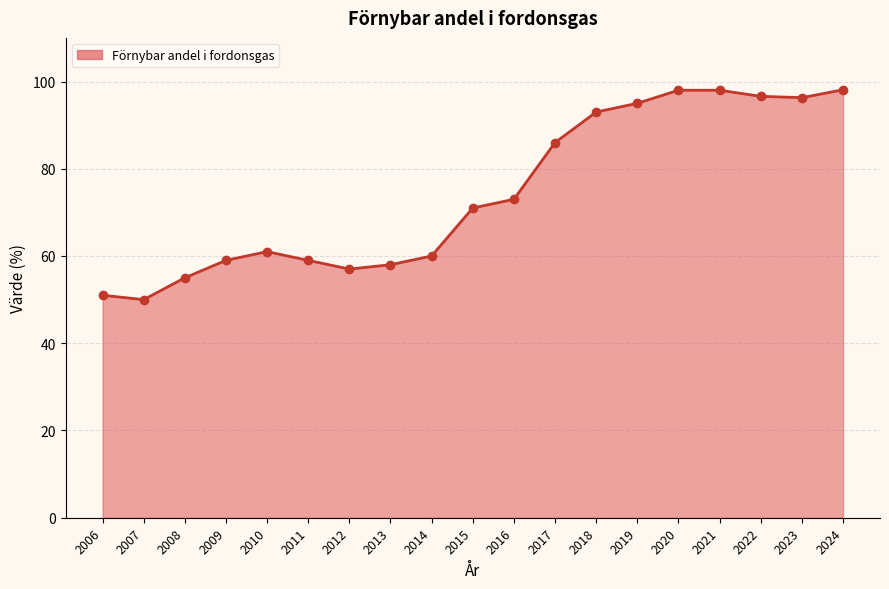

Which has a higher value, 2007 or 2011?

2011